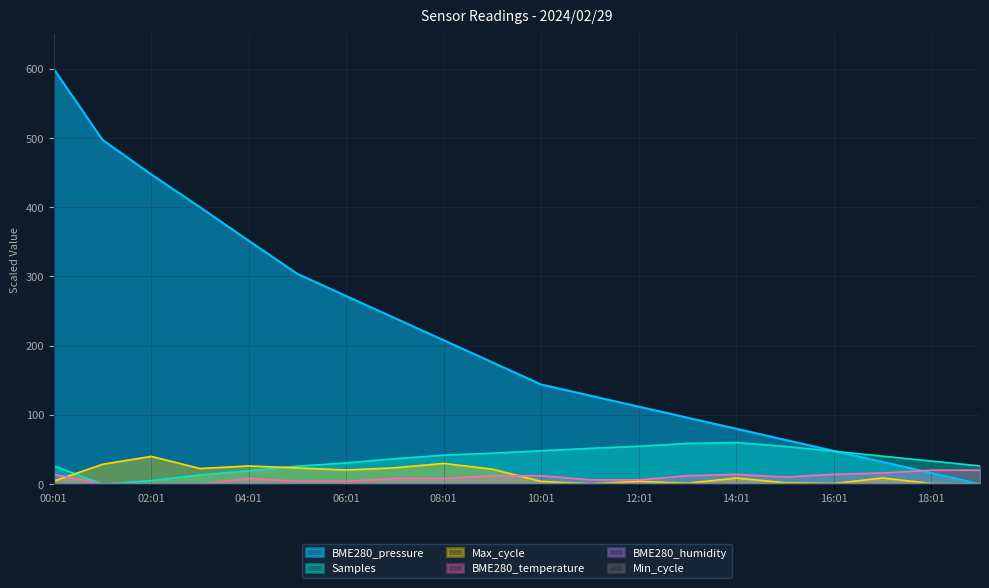

Reading left to right, transcribe all the data shown in this chart.

BME280_pressure: 600.0	497.5	447.6	400.2	351.7	303.7	271.8	239.8	207.8	175.8	143.9	127.9	111.9	95.9	79.9	63.9	48.0	32.0	16.0	0.0
Samples: 26.3	0.0	5.0	13.2	19.1	25.9	30.5	36.7	41.7	44.6	48.1	51.6	54.6	58.7	60.0	54.4	47.4	40.3	33.3	26.2
Max_cycle: 4.3	28.5	40.0	22.4	26.1	23.3	20.2	23.5	29.8	21.4	3.8	0.4	3.9	1.2	8.7	2.0	0.8	8.8	0.8	0.0
BME280_temperature: 14.0	0.0	0.0	0.0	8.0	4.0	4.0	8.0	8.0	12.0	12.0	6.0	6.0	12.0	14.0	10.0	14.0	16.0	20.0	20.0